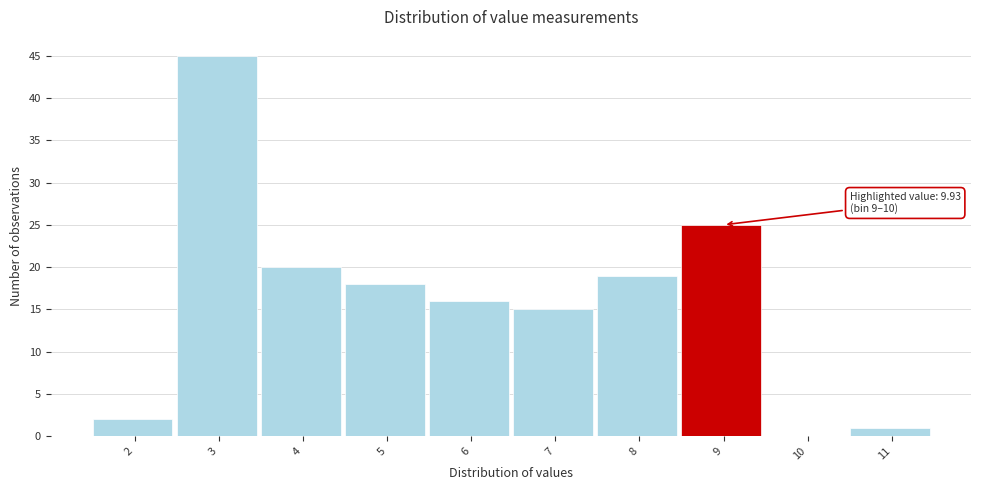

Reading left to right, list all the values displayed in this chart.

2=2	3=45	4=20	5=18	6=16	7=15	8=19	9=25	10=0	11=1